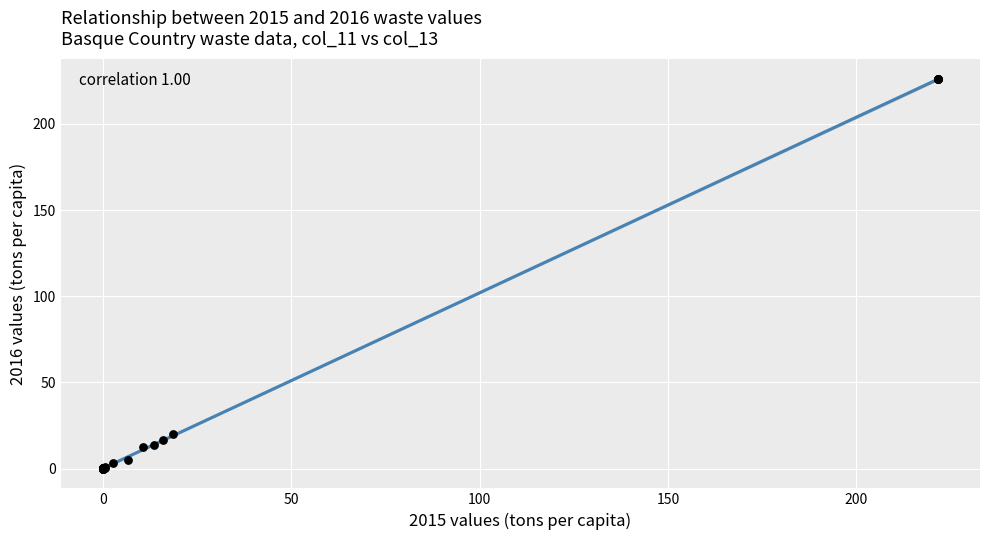

What Y value in the scatter plot is closest to 113?

19.9